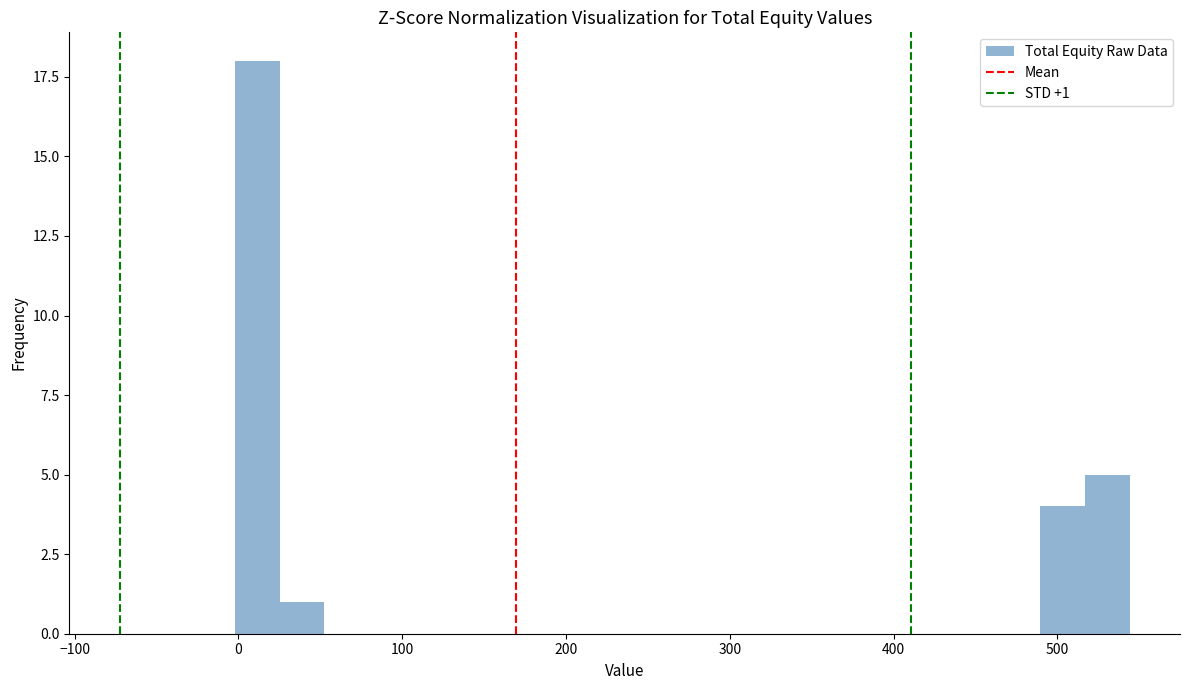

Read against the x-axis, roughly where is the centre of the tallest bar?

10